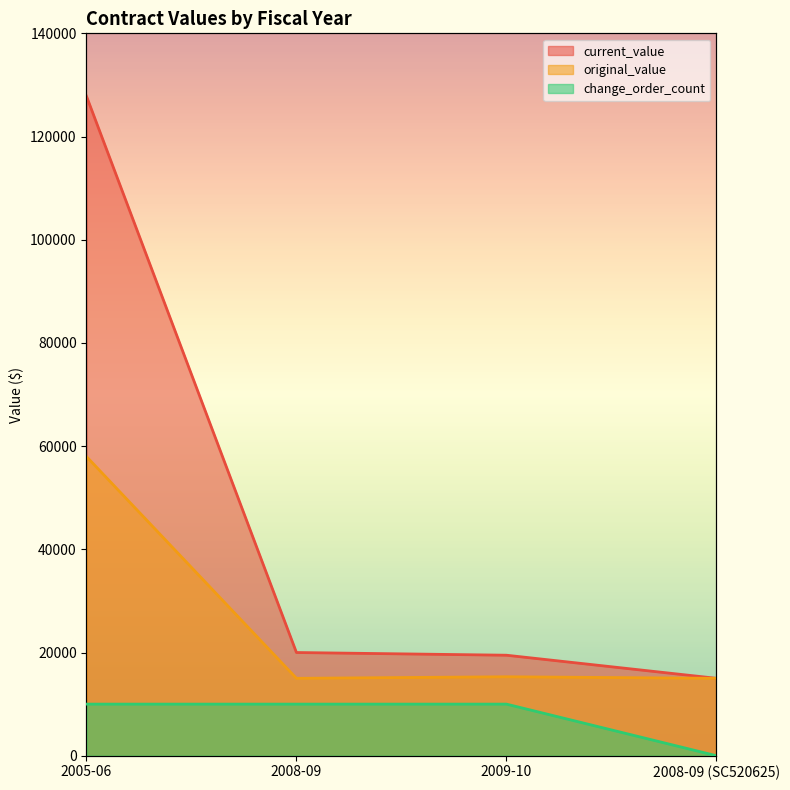

What is the total value across all series at 2005-06?

195820.0